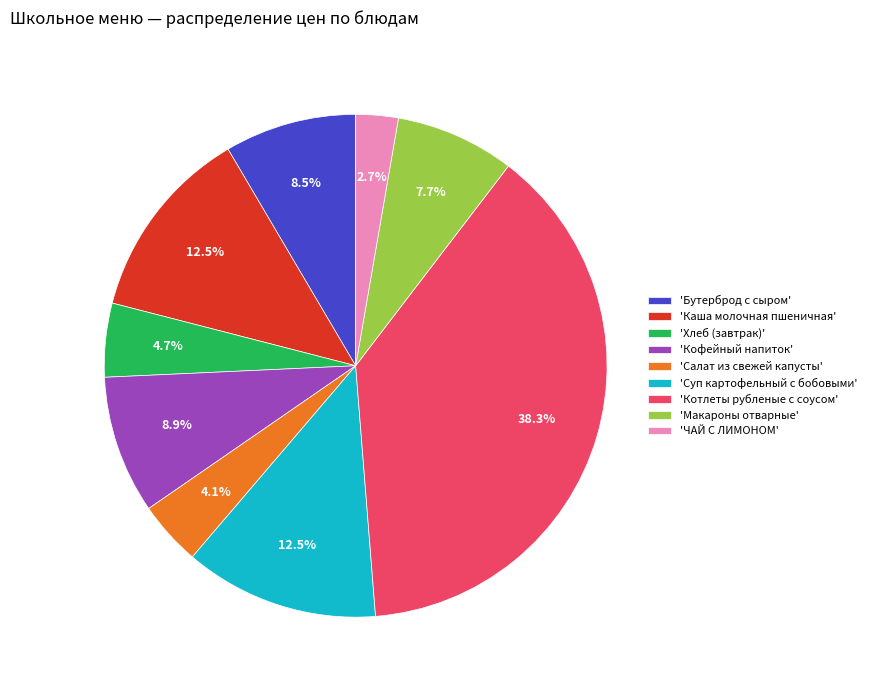

Count the number of slices in the pie.

9